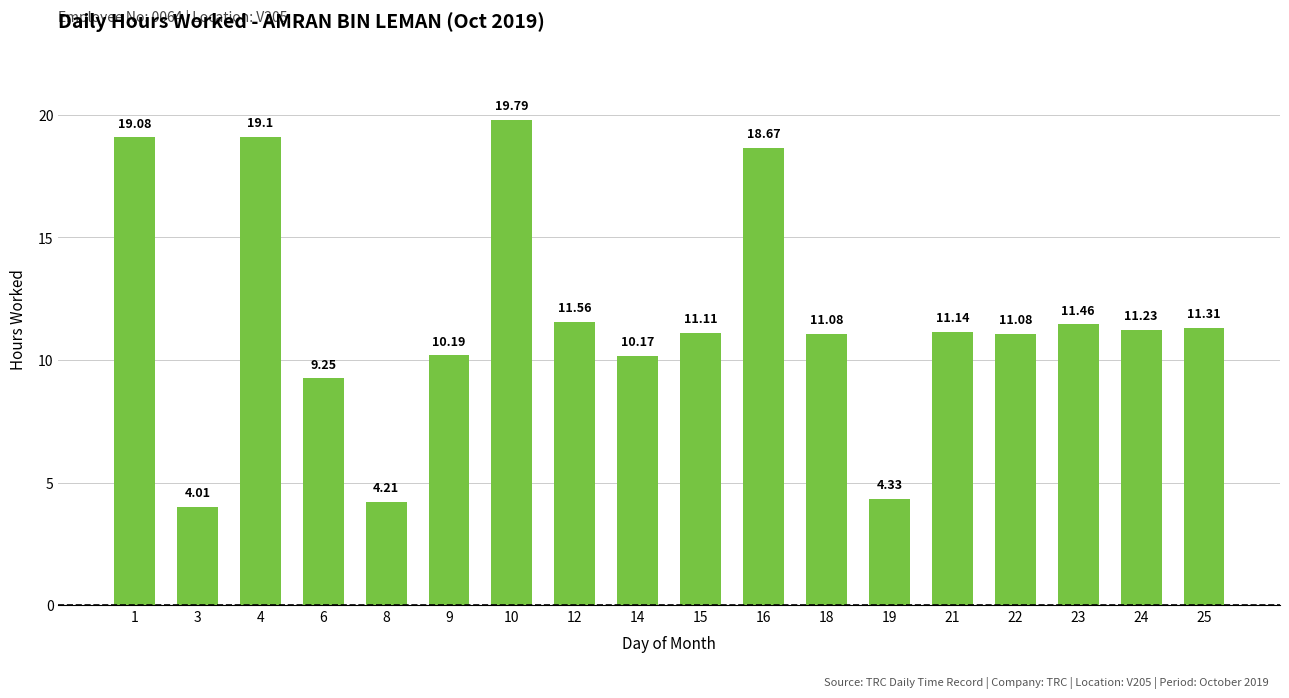

Approximately how many times larger is the value at 18 compared to 9?

1.1